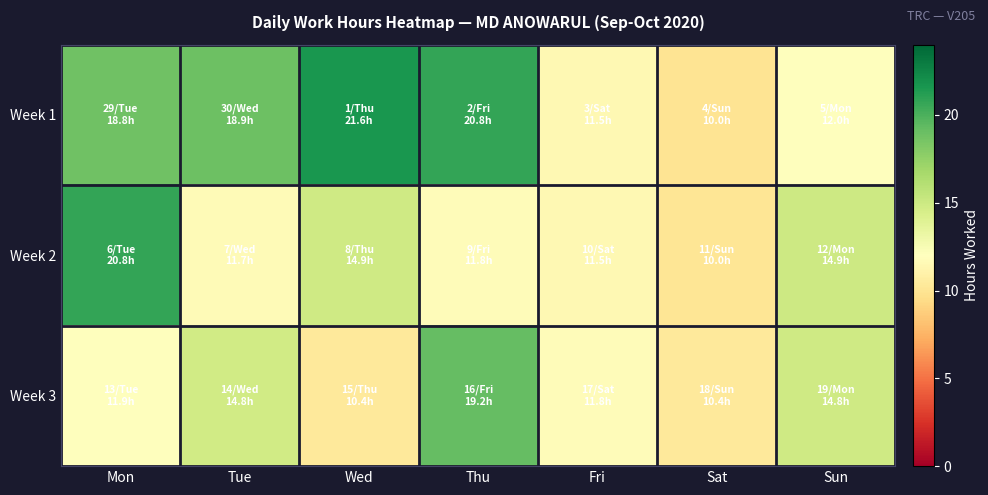

Reading right to left, what are all the values shown in this chart?

Week 1: Sun=12.0	Sat=10.0	Fri=11.5	Thu=20.8	Wed=21.6	Tue=18.9	Mon=18.8
Week 2: Sun=14.9	Sat=10.0	Fri=11.5	Thu=11.8	Wed=14.9	Tue=11.7	Mon=20.8
Week 3: Sun=14.8	Sat=10.4	Fri=11.8	Thu=19.2	Wed=10.4	Tue=14.8	Mon=11.9